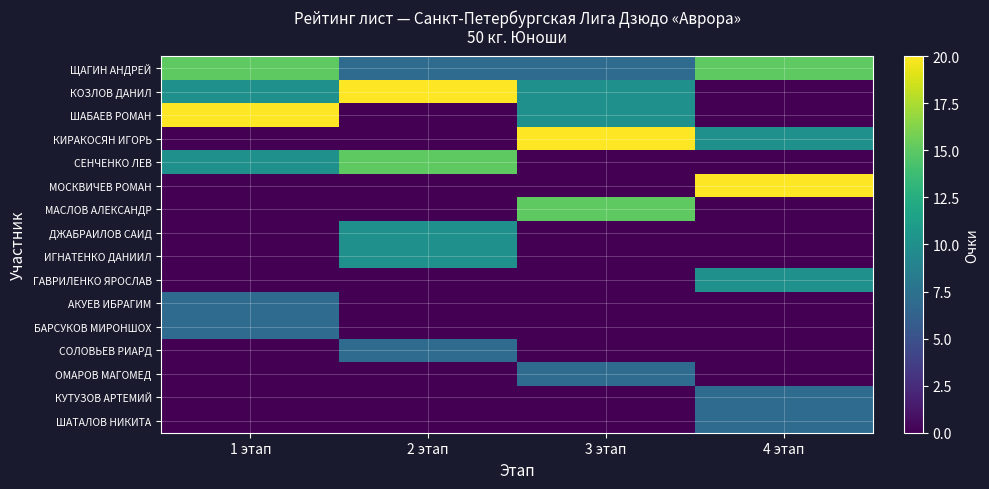

Reading right to left, extract all data points from this chart.

ЩАГИН АНДРЕЙ: 4 этап=15	3 этап=7	2 этап=7	1 этап=15
КОЗЛОВ ДАНИЛ: 4 этап=0	3 этап=10	2 этап=20	1 этап=10
ШАБАЕВ РОМАН: 4 этап=0	3 этап=10	2 этап=0	1 этап=20
КИРАКОСЯН ИГОРЬ: 4 этап=10	3 этап=20	2 этап=0	1 этап=0
СЕНЧЕНКО ЛЕВ: 4 этап=0	3 этап=0	2 этап=15	1 этап=10
МОСКВИЧЕВ РОМАН: 4 этап=20	3 этап=0	2 этап=0	1 этап=0
МАСЛОВ АЛЕКСАНДР: 4 этап=0	3 этап=15	2 этап=0	1 этап=0
ДЖАБРАИЛОВ САИД: 4 этап=0	3 этап=0	2 этап=10	1 этап=0
ИГНАТЕНКО ДАНИИЛ: 4 этап=0	3 этап=0	2 этап=10	1 этап=0
ГАВРИЛЕНКО ЯРОСЛАВ: 4 этап=10	3 этап=0	2 этап=0	1 этап=0
АКУЕВ ИБРАГИМ: 4 этап=0	3 этап=0	2 этап=0	1 этап=7
БАРСУКОВ МИРОНШОХ: 4 этап=0	3 этап=0	2 этап=0	1 этап=7
СОЛОВЬЕВ РИАРД: 4 этап=0	3 этап=0	2 этап=7	1 этап=0
ОМАРОВ МАГОМЕД: 4 этап=0	3 этап=7	2 этап=0	1 этап=0
КУТУЗОВ АРТЕМИЙ: 4 этап=7	3 этап=0	2 этап=0	1 этап=0
ШАТАЛОВ НИКИТА: 4 этап=7	3 этап=0	2 этап=0	1 этап=0